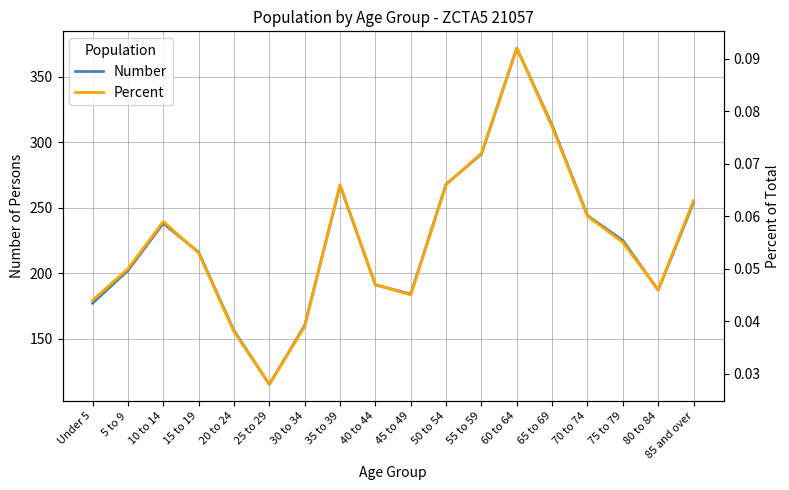

Which series has the largest range (max minus min)?

Number